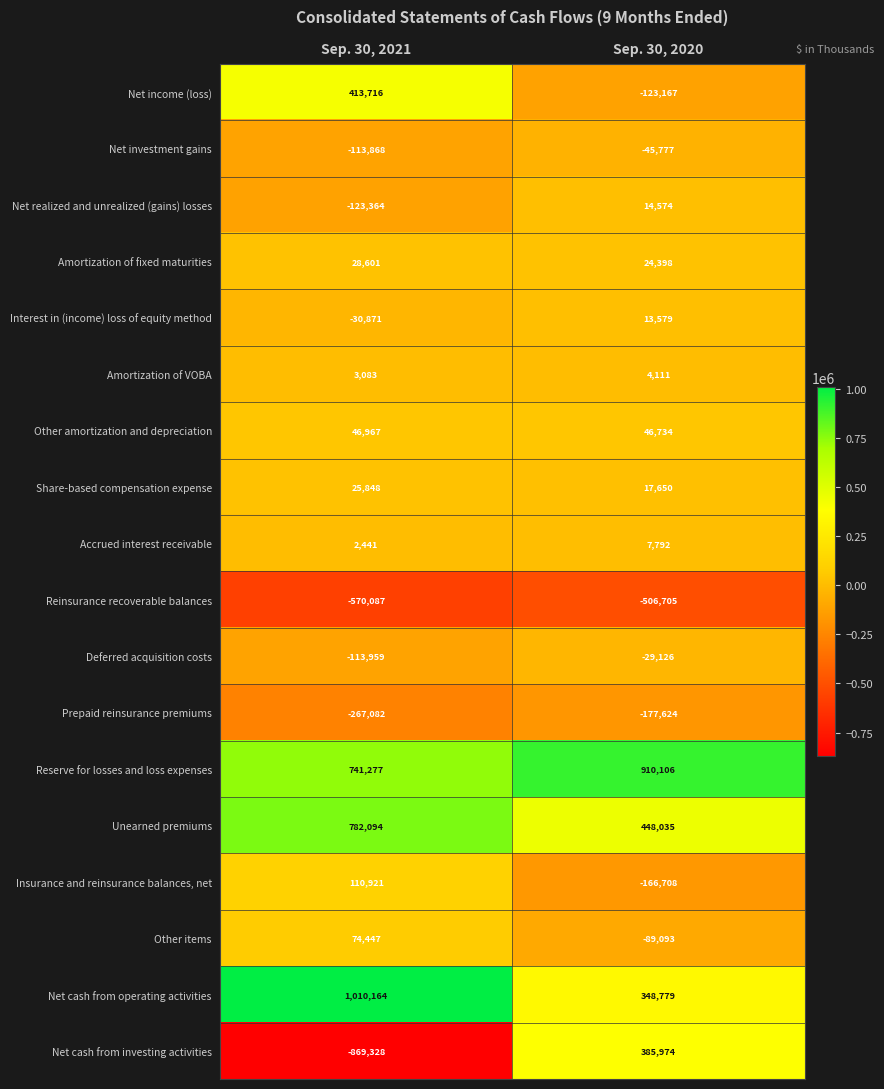

At which category does the chart reach its minimum across all series?

Sep. 30, 2021